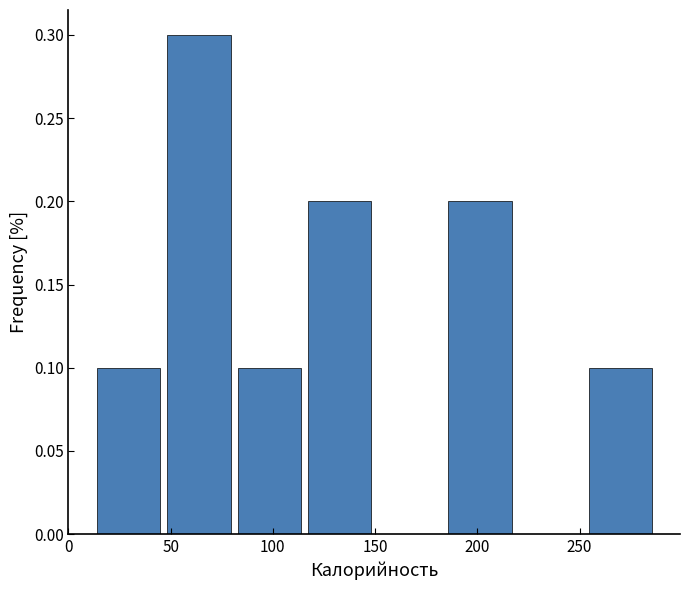

How tall is the bar that spans 85 to 115 on the x-axis? Neither the bar edges nor the heights are printed on the chart, so give them approximately, as read against the axes.

0.1